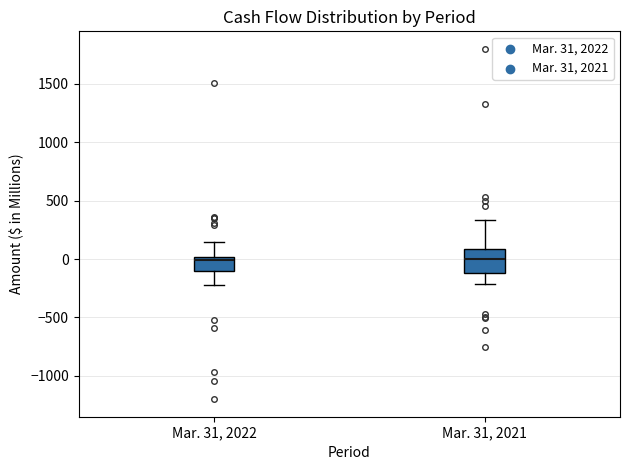

Reading left to right, transcribe this box plot: for each box, give where its median line is, the range the box spans, and where its two whiskers end, as read against the y-axis. The values are not printed on the chart, so give them approximately, as read against the axis.

Mar. 31, 2022: median 0 (just below the box's upper edge), box -100 to 0, whiskers -200 to 150
Mar. 31, 2021: median 0, box -100 to 100, whiskers -200 to 350